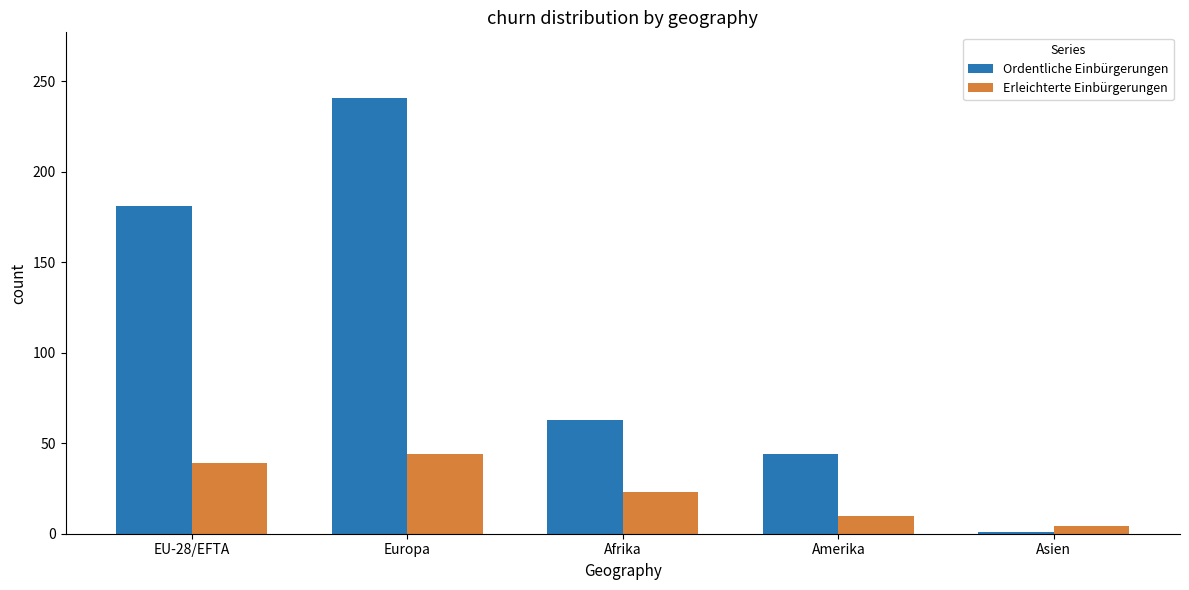

How many data points in Ordentliche Einbürgerungen are less than 63?

2